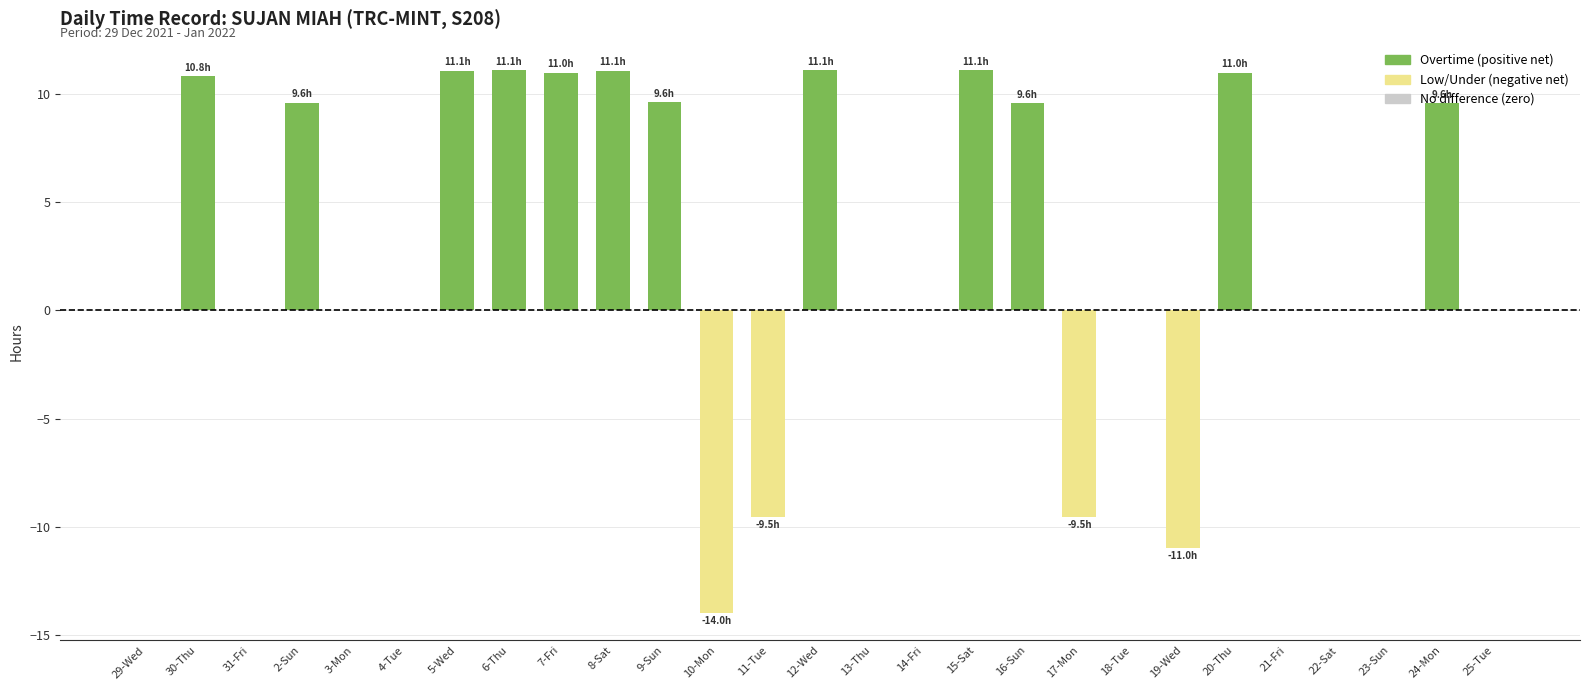

What is the greatest value displayed?

11.1